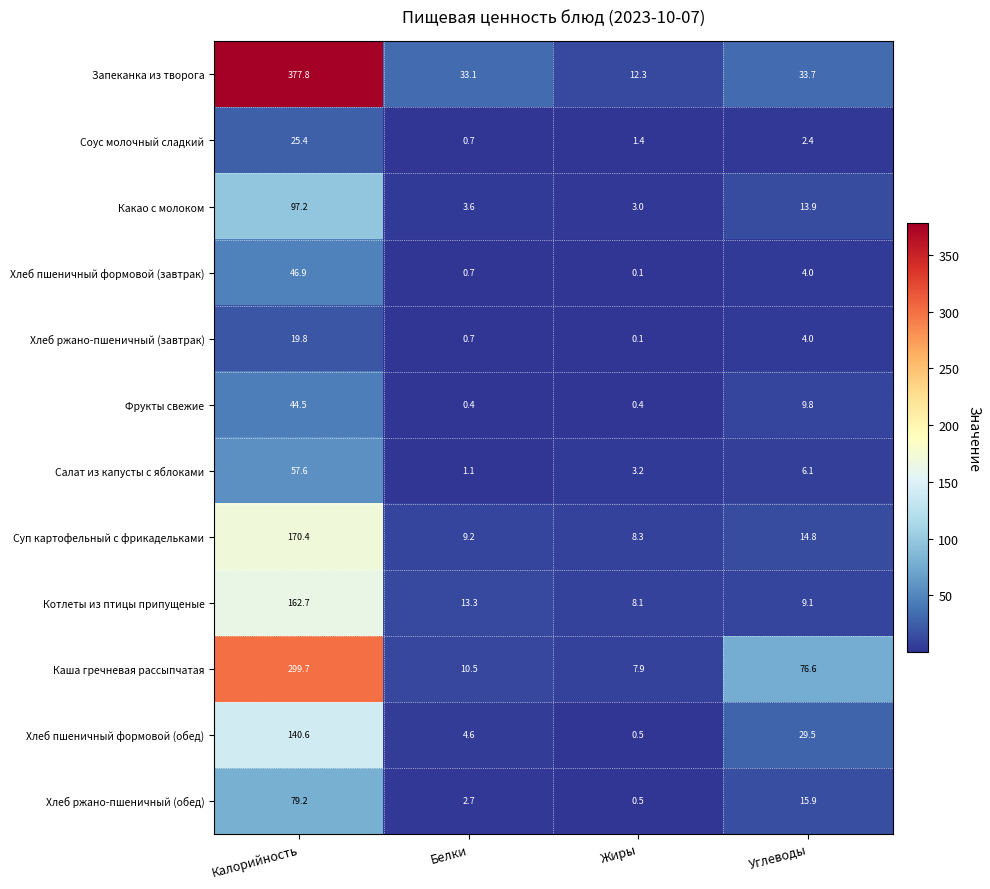

Is it true that Запеканка из творога equals 152.1 at Калорийность?

False